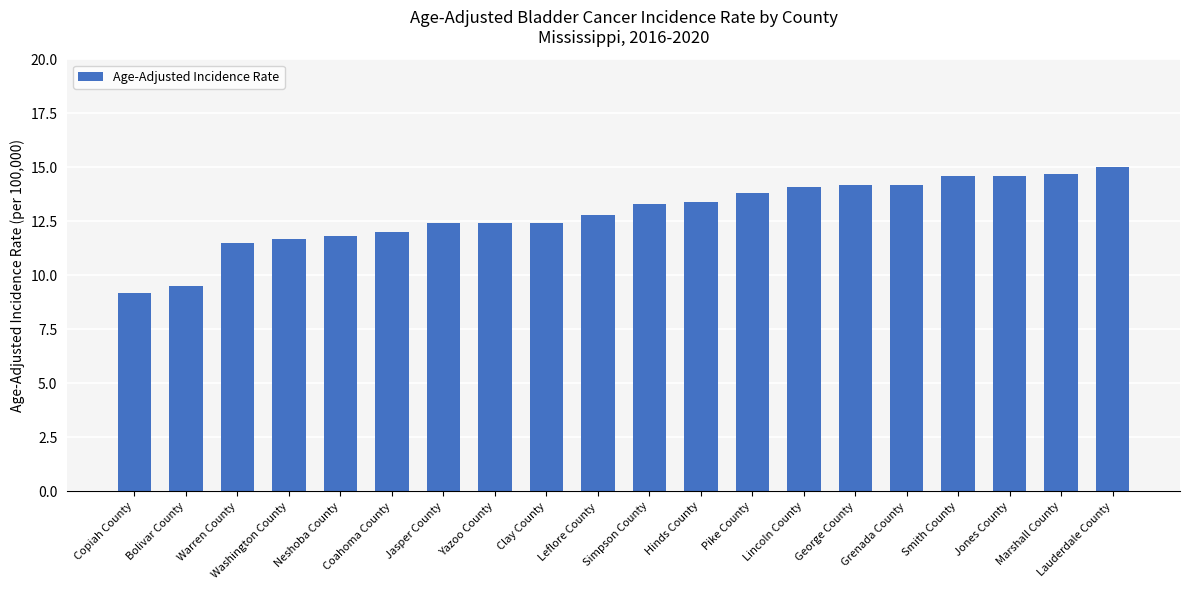

Read the value at Simpson County.

13.3